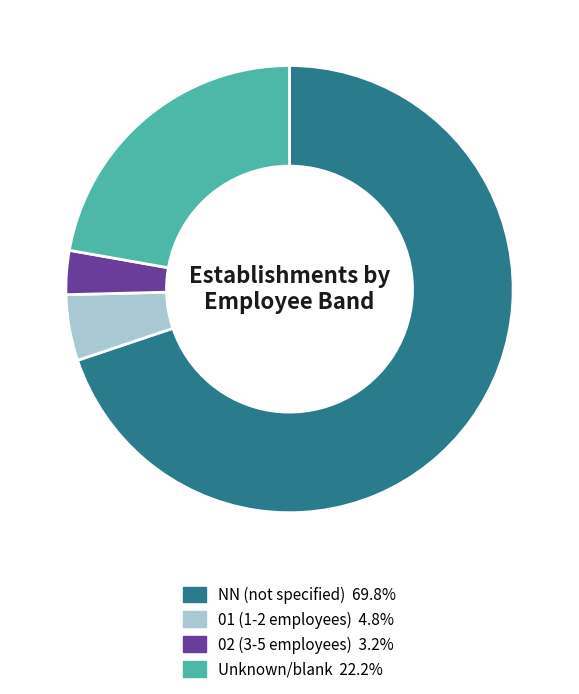

Is there any slice that represents more than half of the pie?

Yes